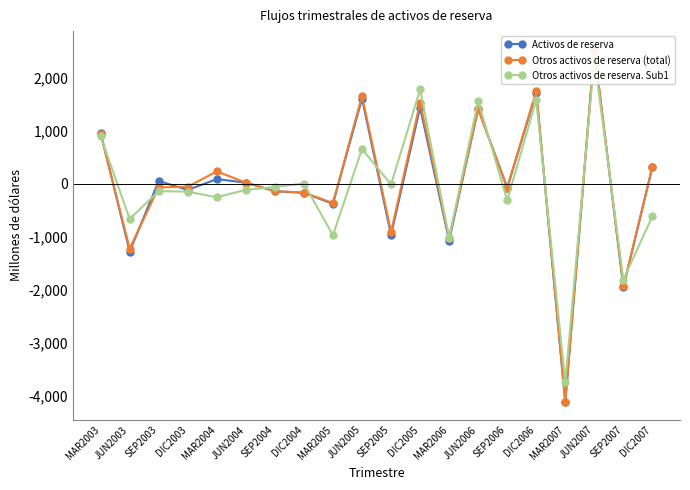

At SEP2005, list the series in order from smallest to largest.

Activos de reserva, Otros activos de reserva (total), Otros activos de reserva. Sub1